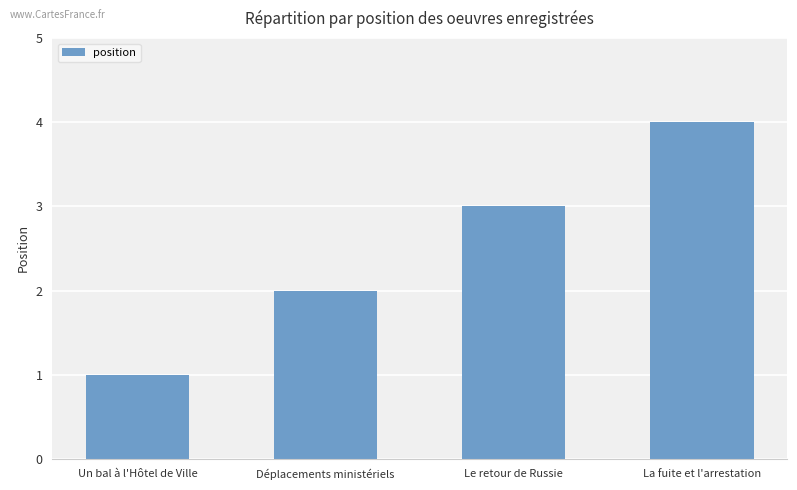

Approximately how many times larger is the value at Déplacements ministériels compared to Le retour de Russie?

0.7